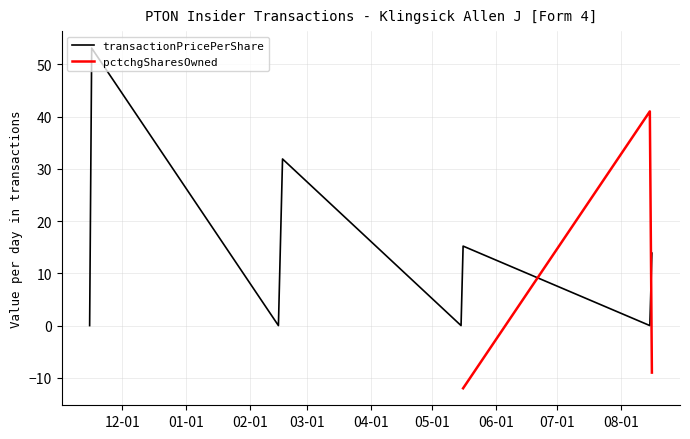

How many values in transactionPricePerShare are above zero?

4